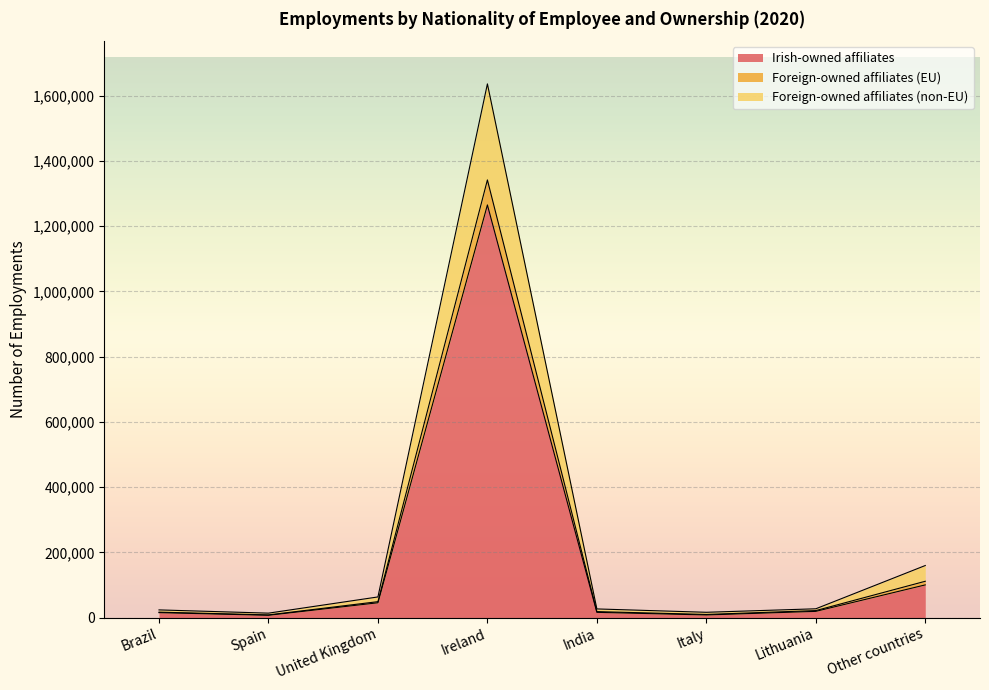

How many lines are shown in the chart?

3